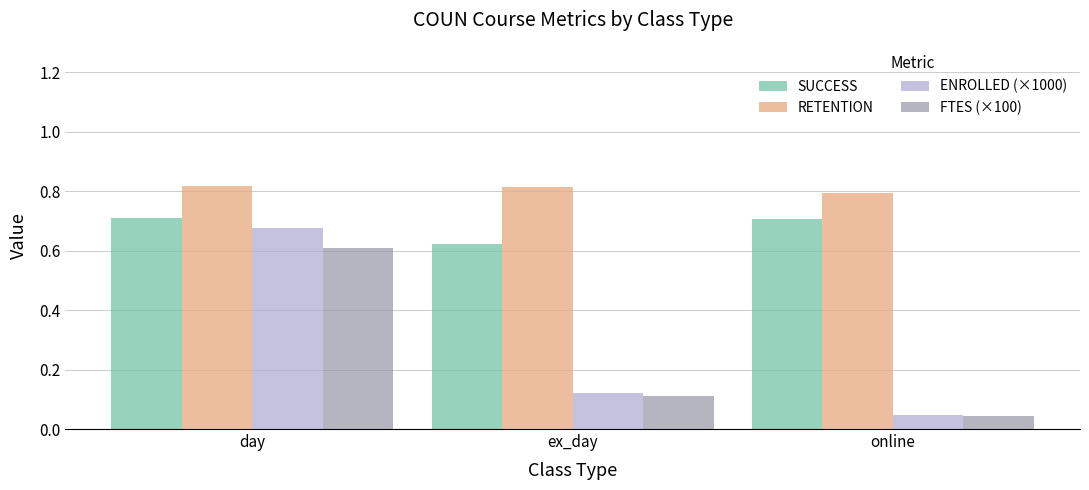

What is the sum of the RETENTION values at ex_day and day?

1.6